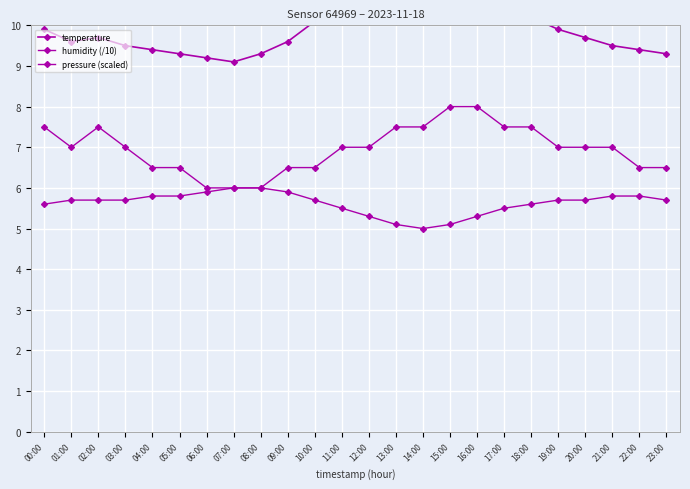

True or false: humidity (/10) has a value of 5.3 at 16:00.

True